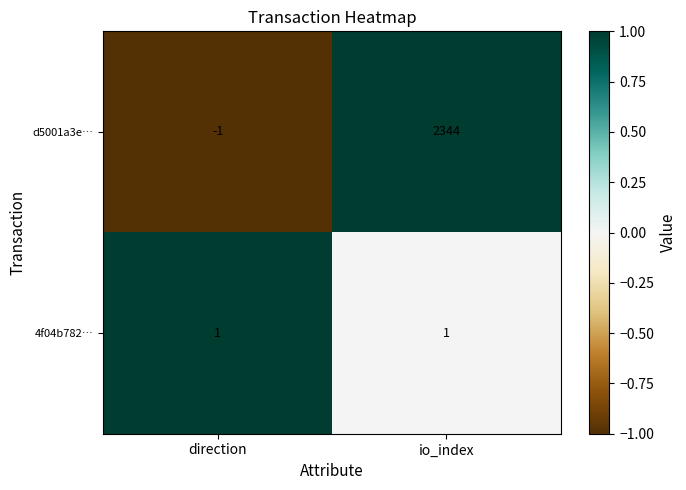

At which category does the chart reach its peak across all series?

io_index